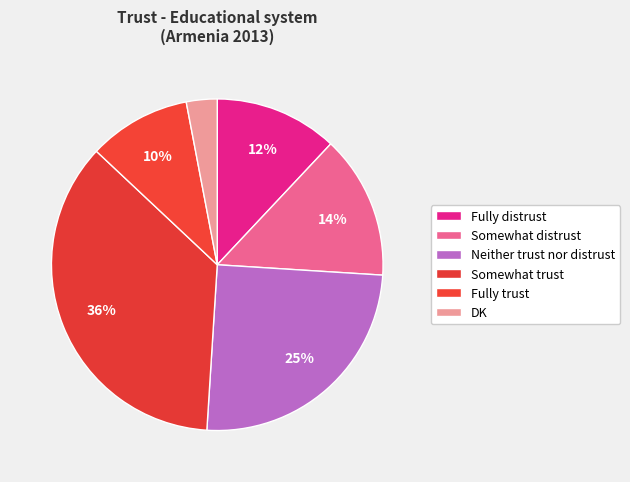

How many slices are in this pie chart?

6